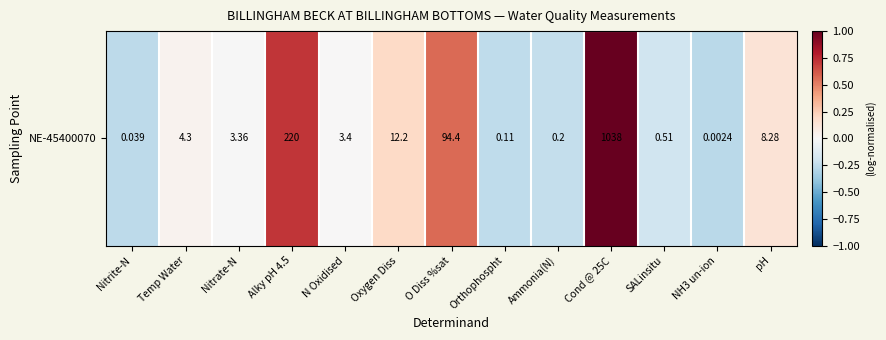

Where does the data first go above 0?

Temp Water